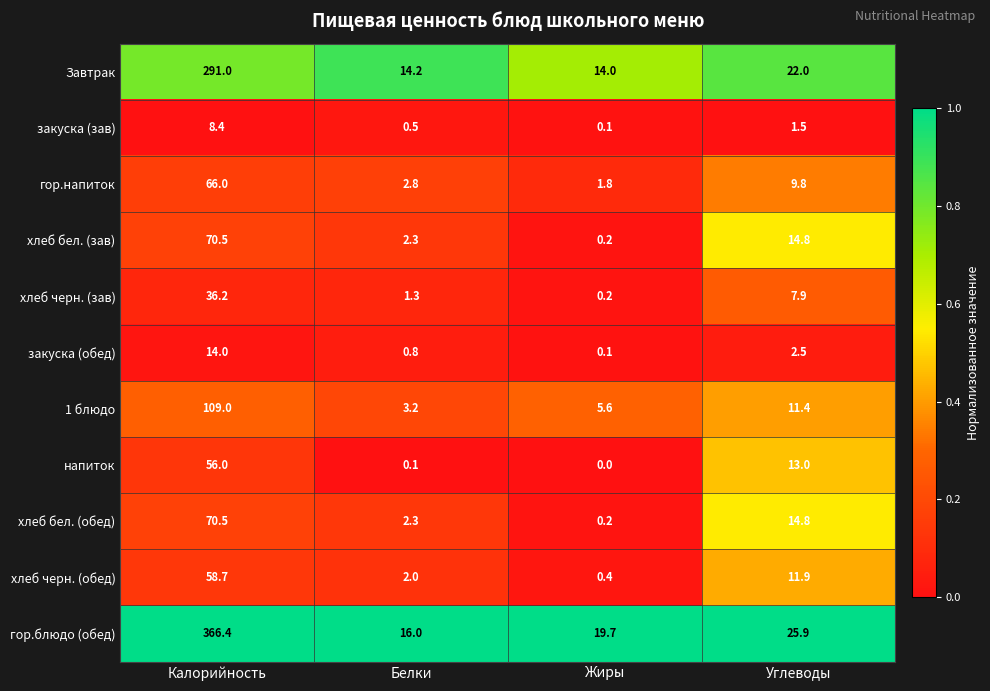

The Завтрак series shows 22.0 at Углеводы. True or false?

True